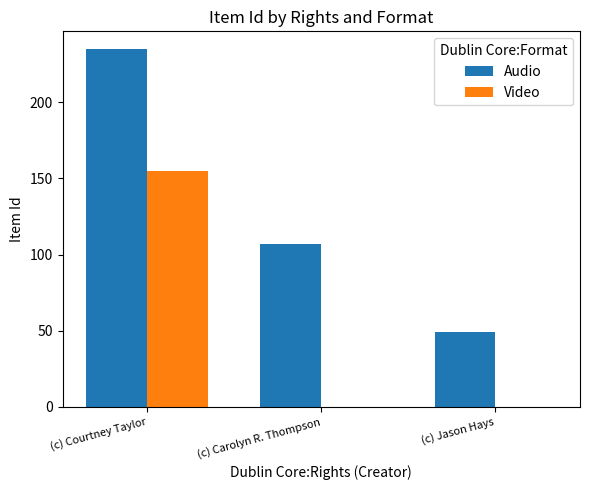

How many distinct data groups are displayed?

2